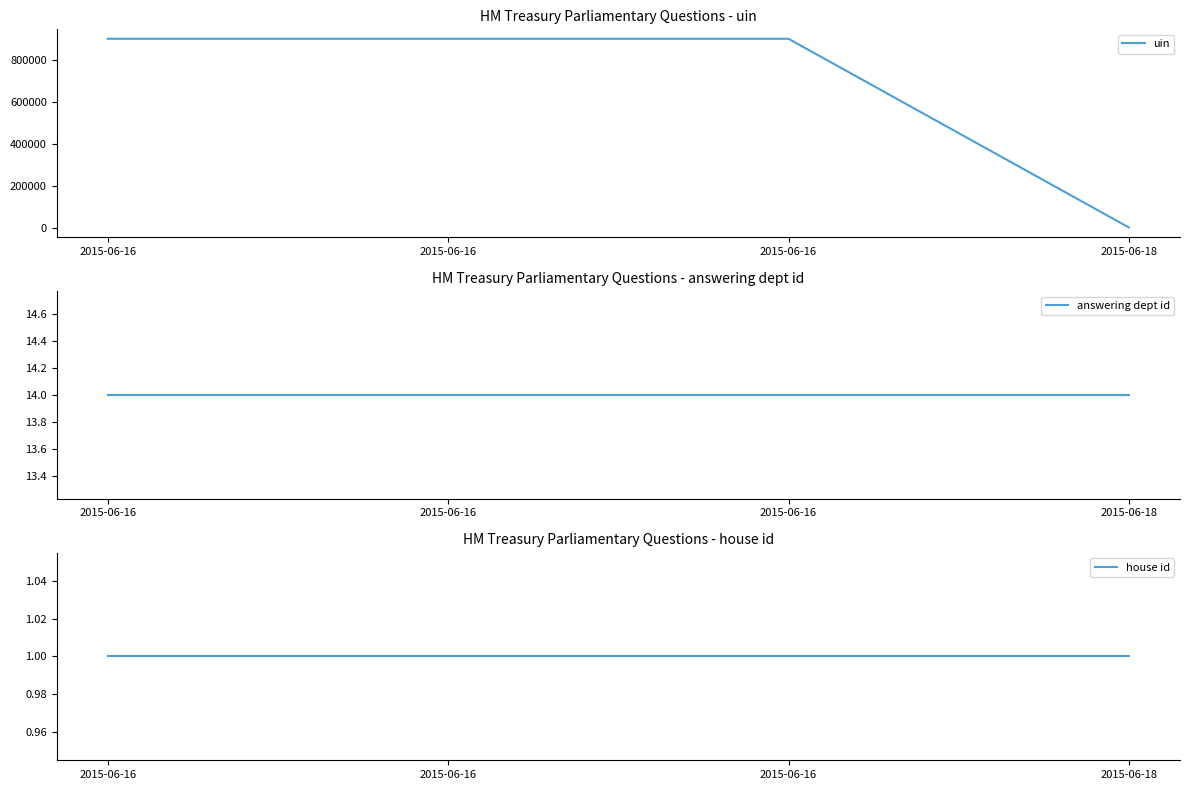

How many data points does each series have?

4